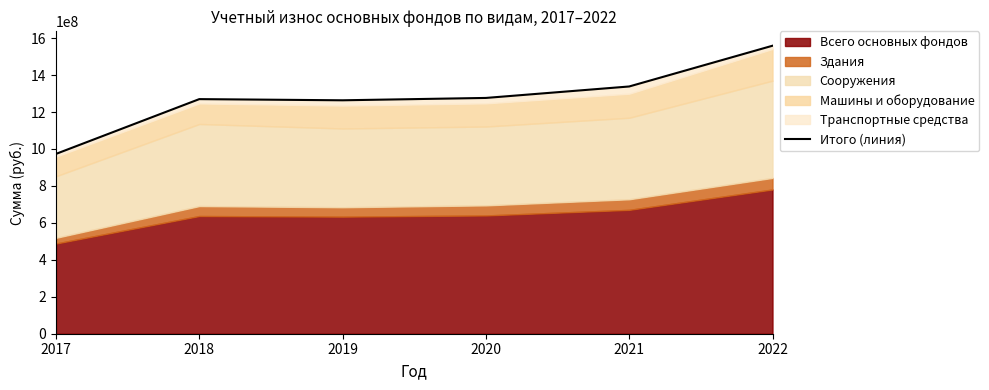

Where is the first local minimum?

2019